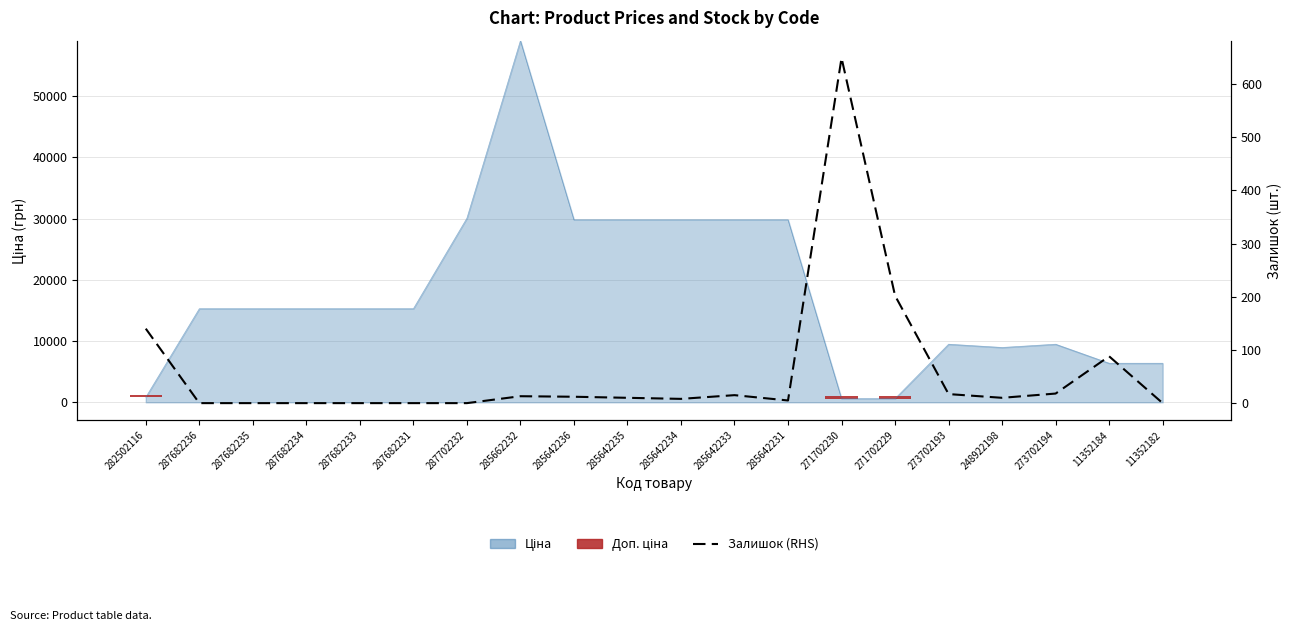

At which category does the chart reach its minimum across all series?

287682236